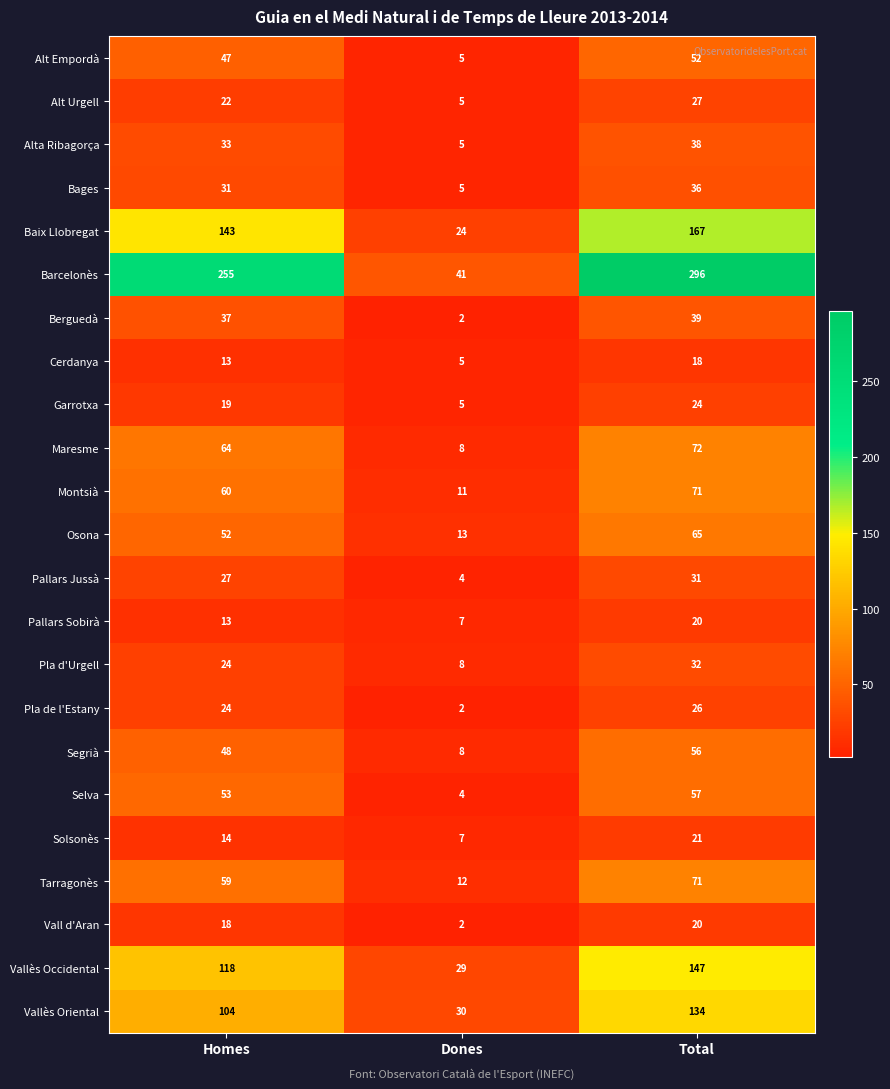

What is the sum of the Segrià values at Homes and Total?

104